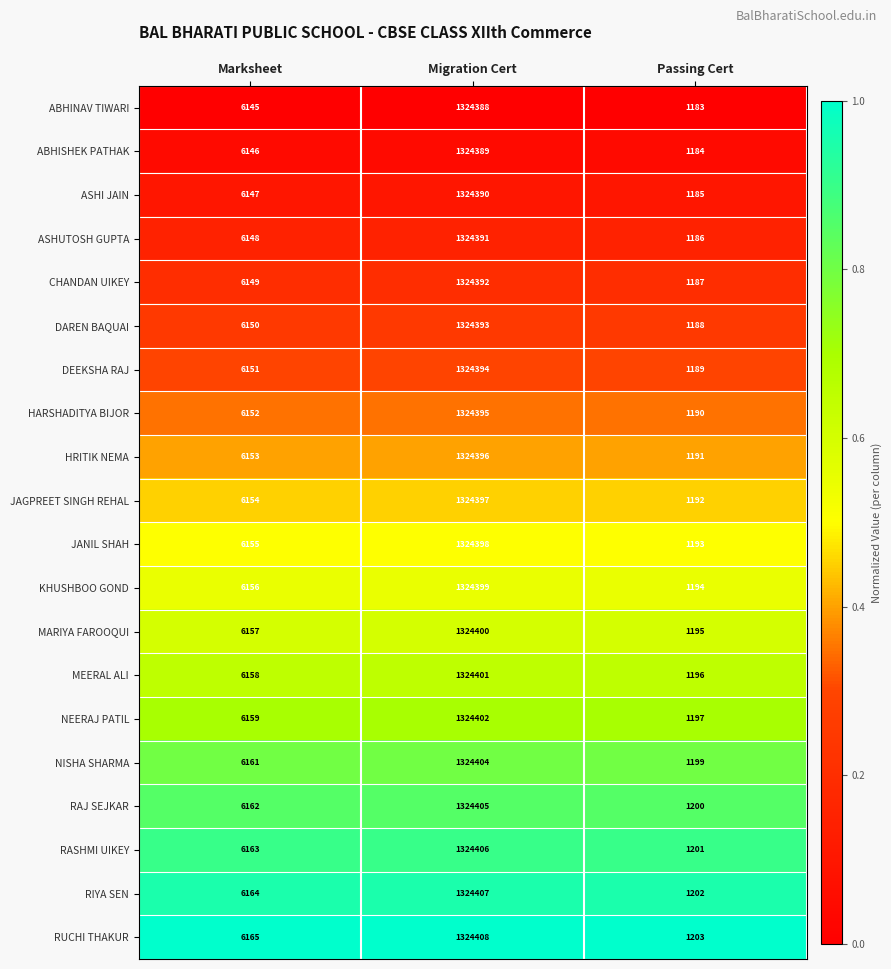

Which series has the largest total across all categories?

RUCHI THAKUR